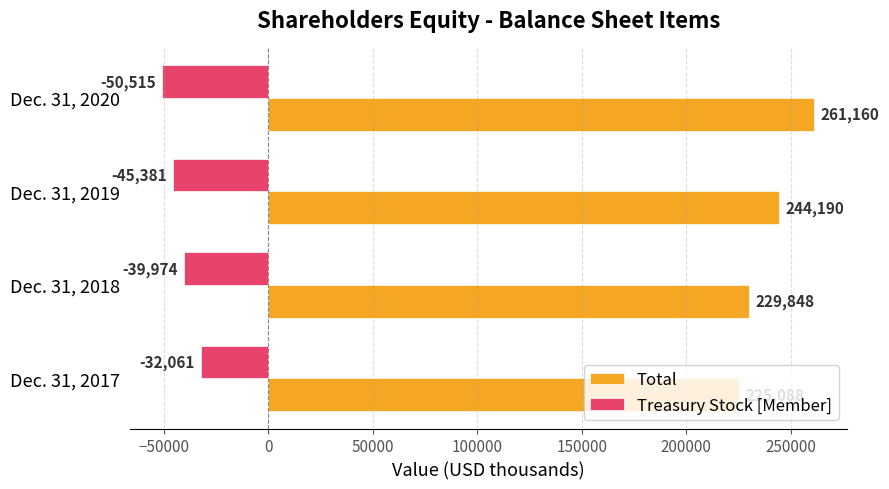

What is the difference between the Total values at Dec. 31, 2020 and Dec. 31, 2017?

36072